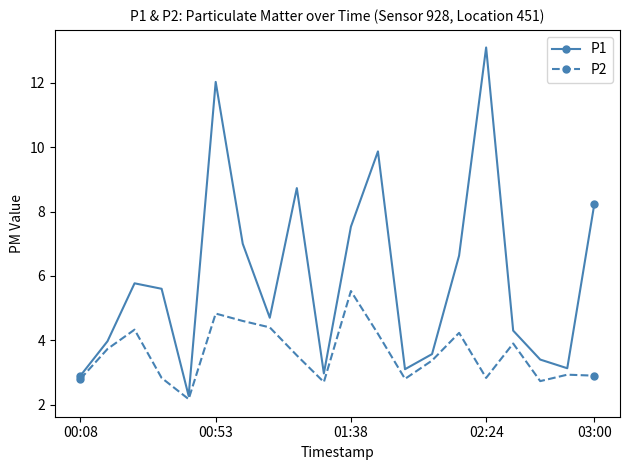

Which series has the largest total across all categories?

P1